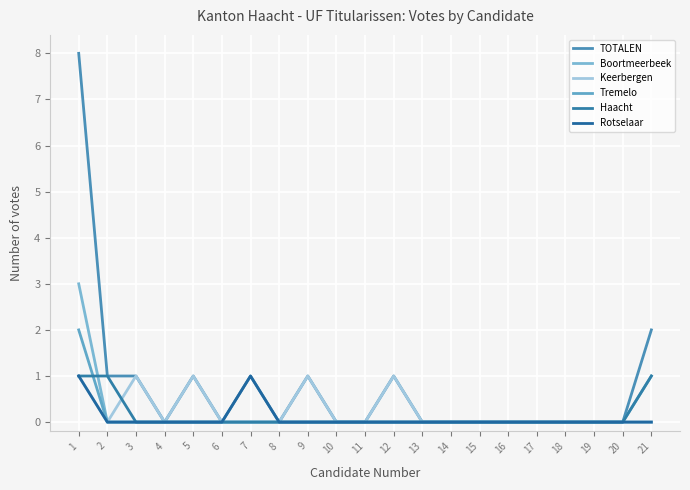

True or false: Keerbergen and Haacht intersect in this chart.

True